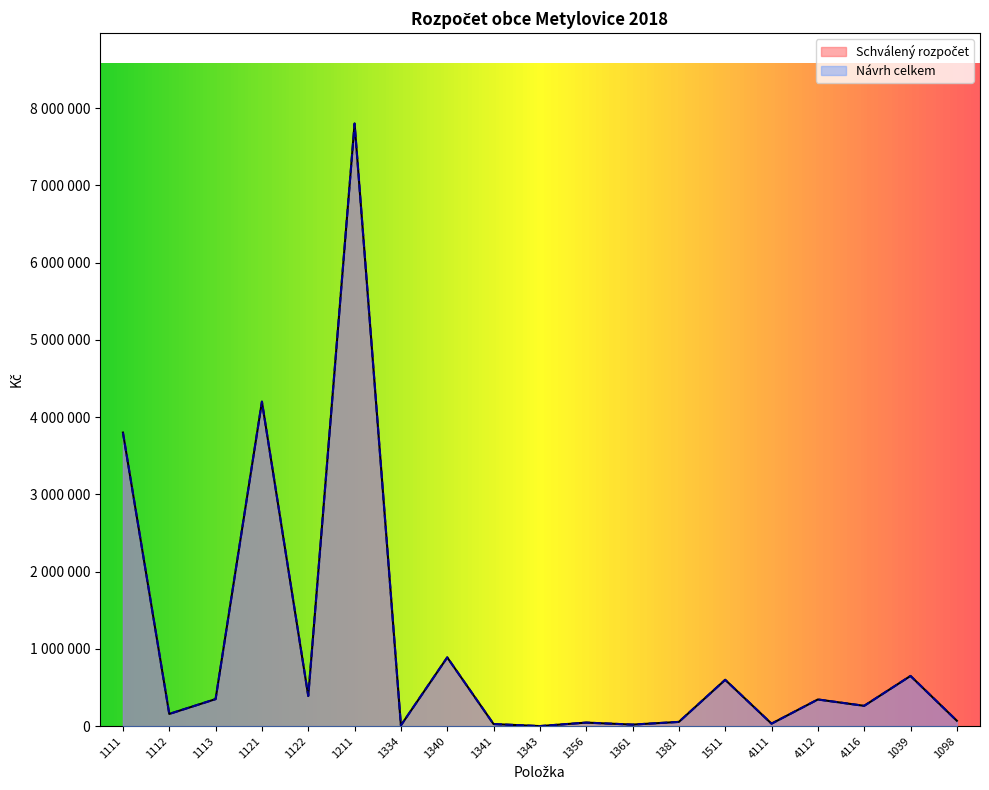

How many interior local peaks does the Návrh celkem series have?

7